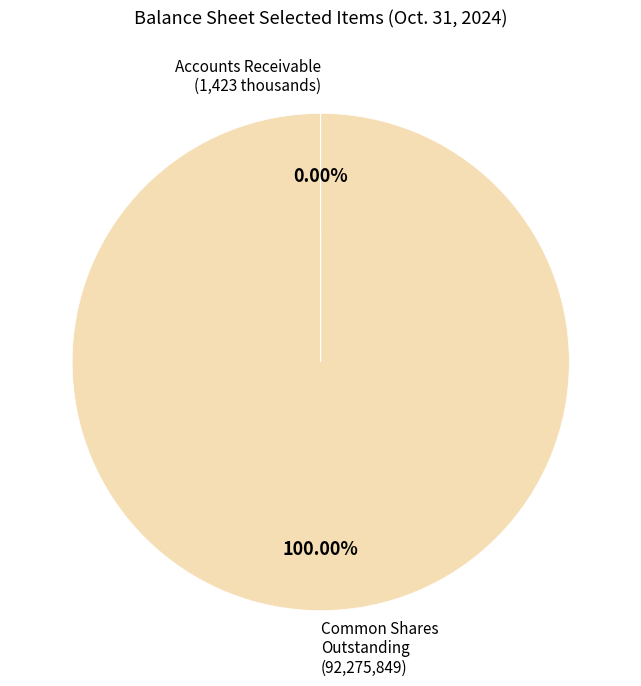

Does any single category account for the majority?

Yes